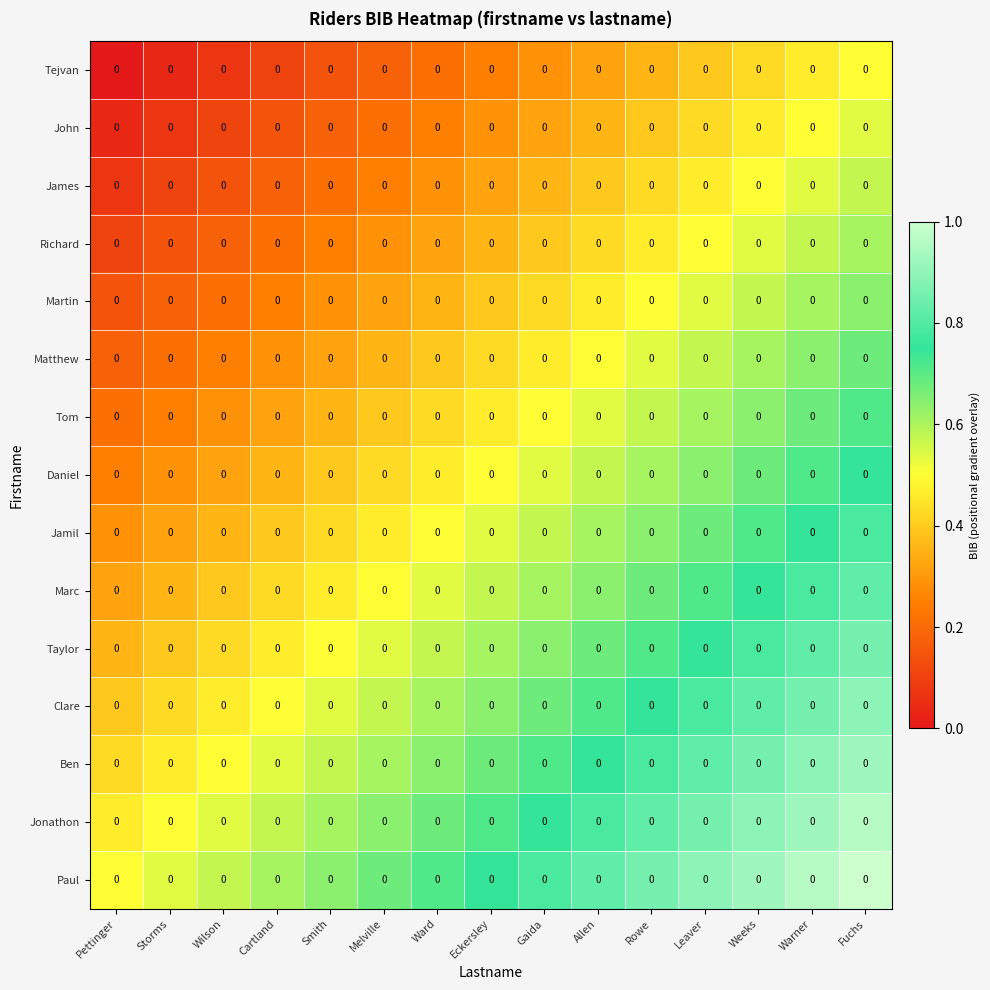

Which series has the largest range (max minus min)?

Tejvan